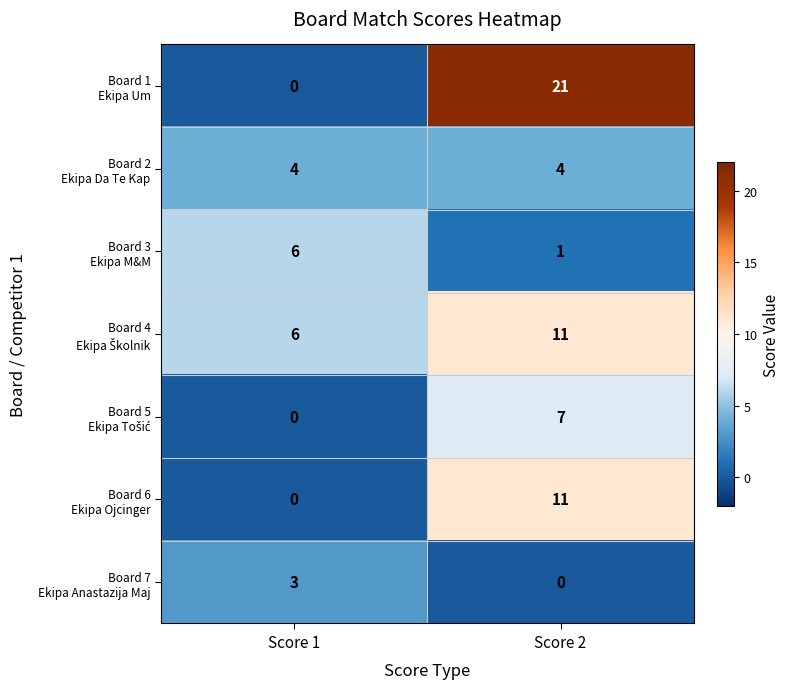

What is the maximum value shown in the chart?

21